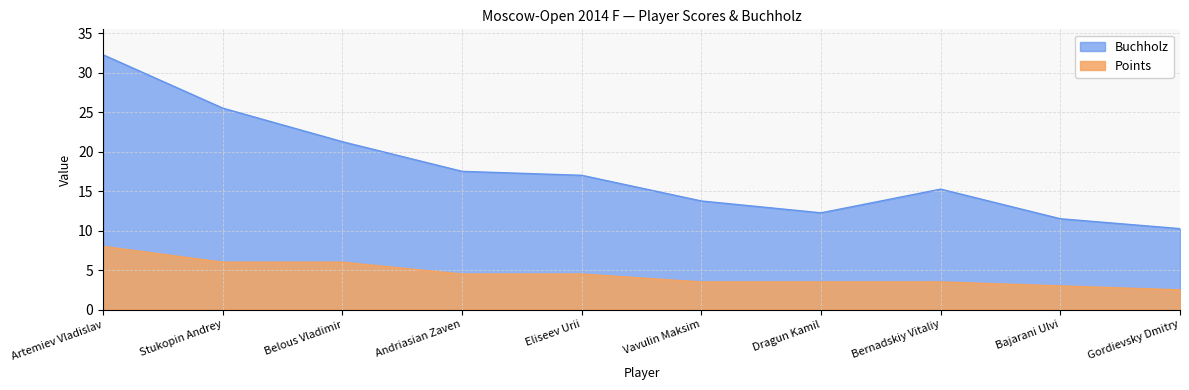

Where does the Buchholz series first go above 17?

Artemiev Vladislav